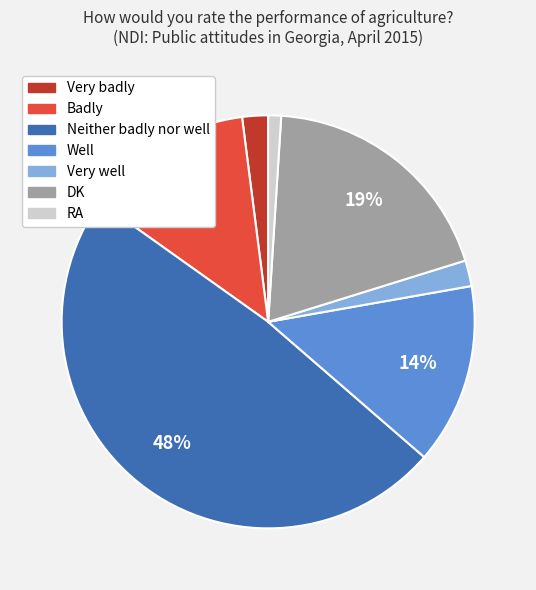

To the nearest percent, what is the difference between the RA and Neither badly nor well slice percentages?

47%